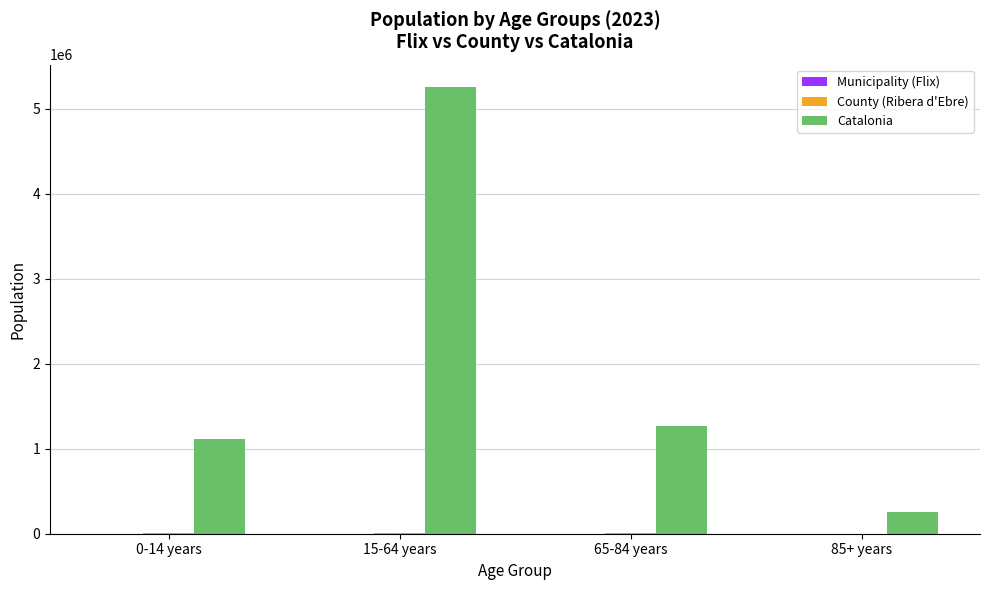

Which category has the highest value across all series?

15-64 years